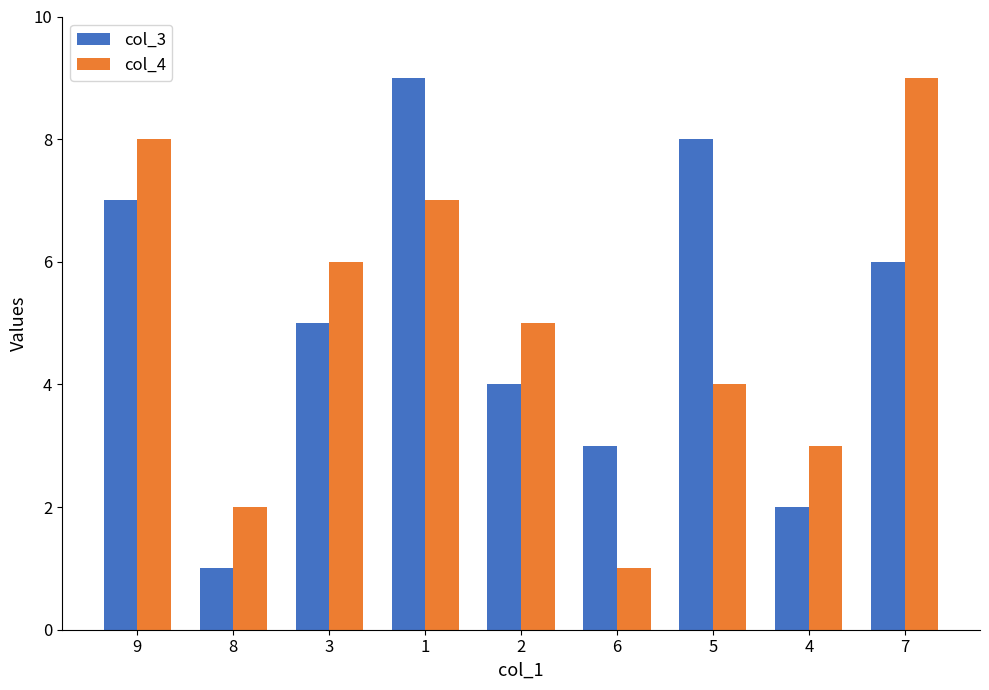

The col_3 series shows 4 at 2. True or false?

True